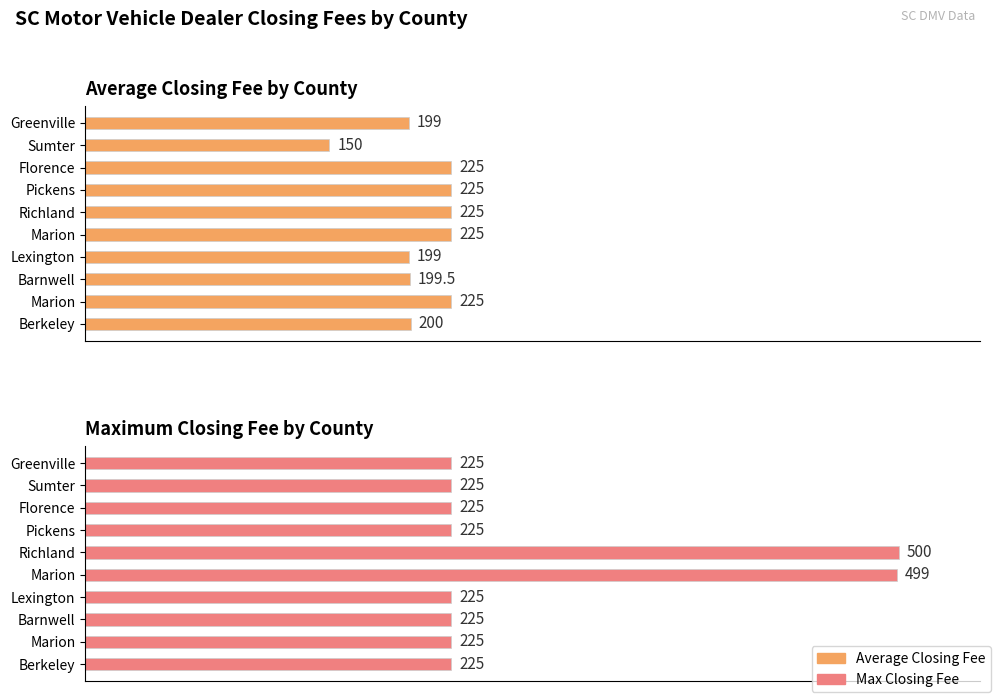

At Berkeley, list the series in order from largest to smallest.

Max Closing Fee, Average Closing Fee